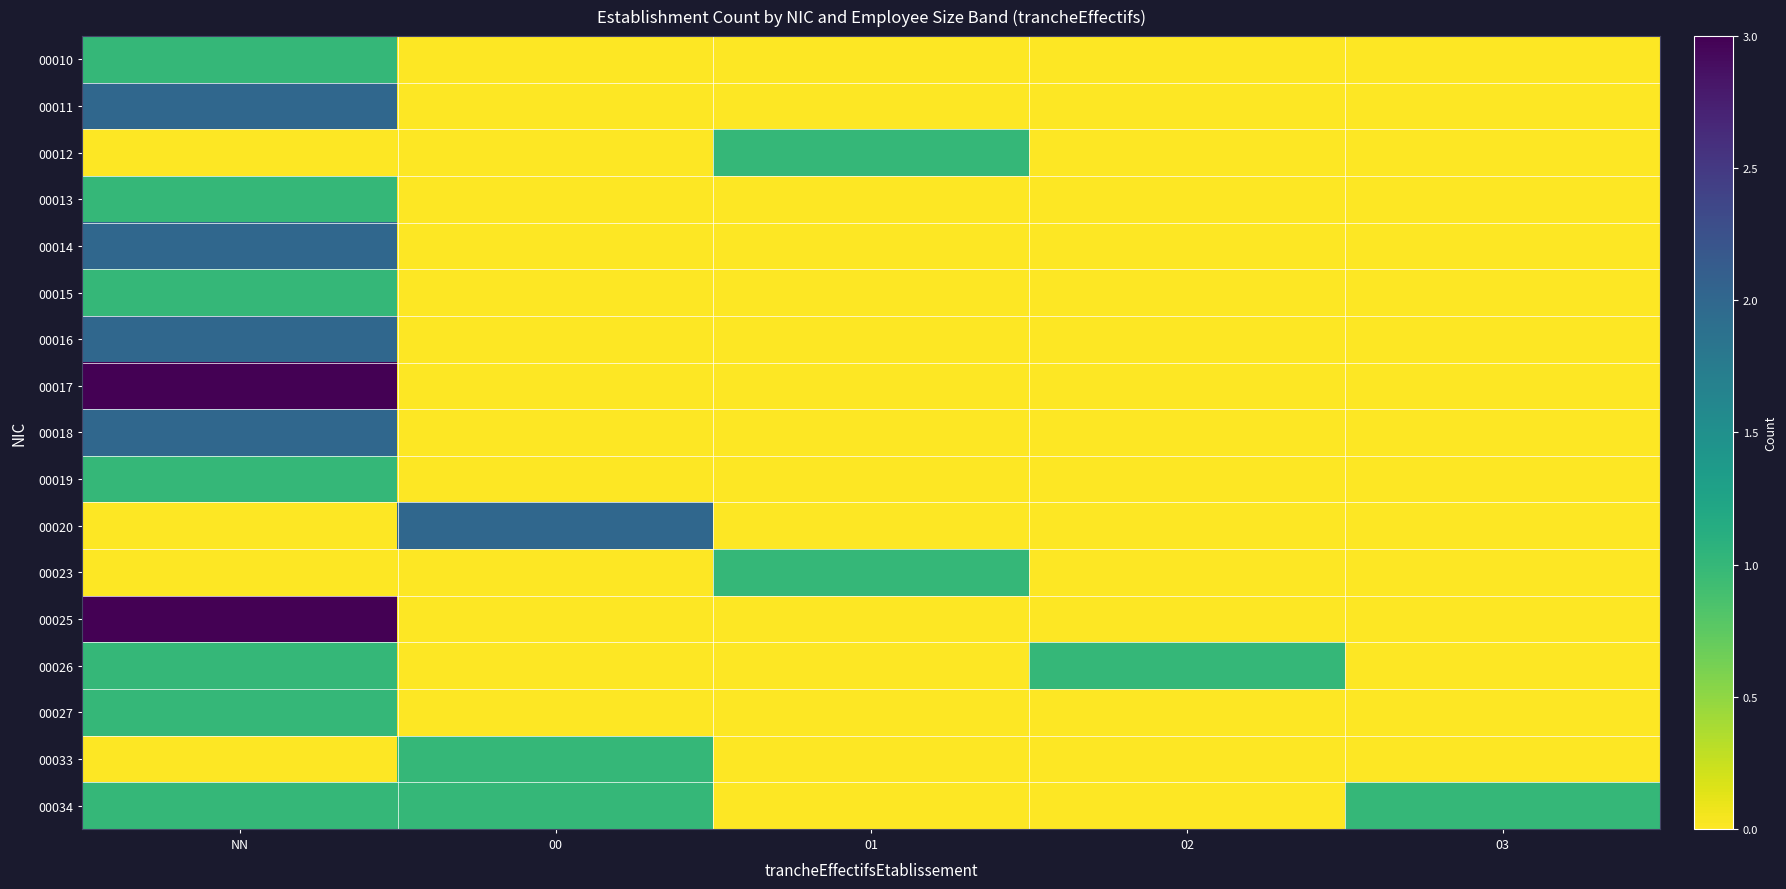

What is the total value across all series at 01?

2